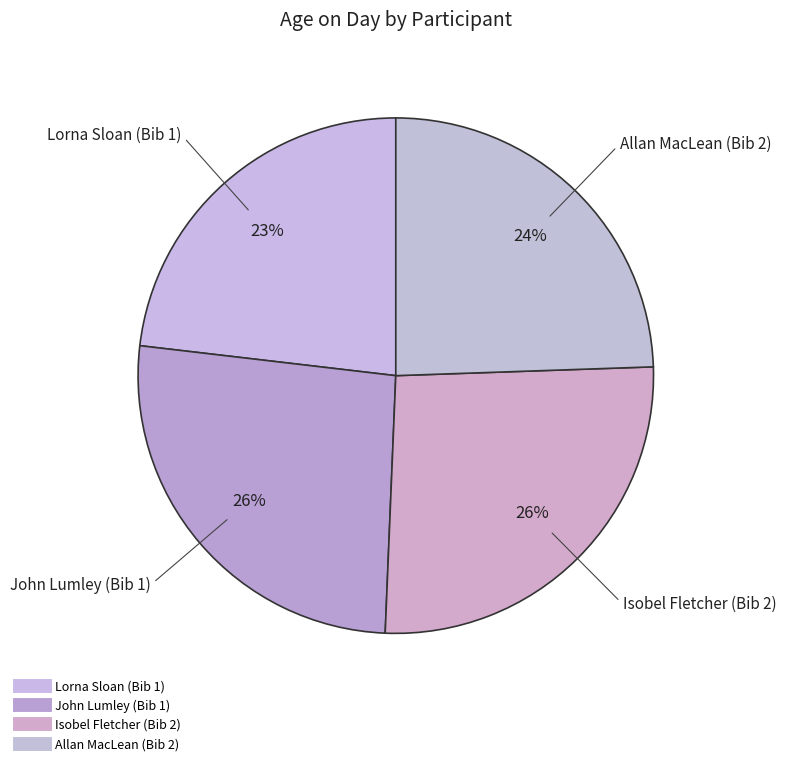

To the nearest percent, what is the average slice percentage?

25%